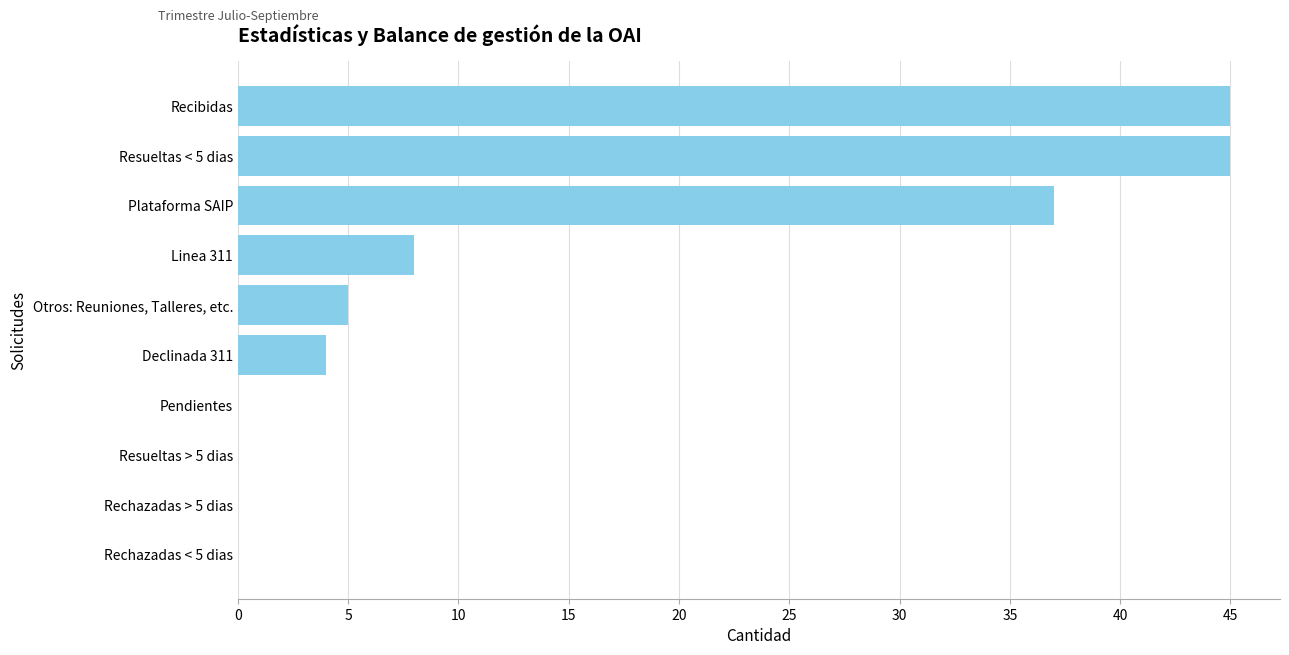

Which has a higher value, Declinada 311 or Resueltas > 5 dias?

Declinada 311